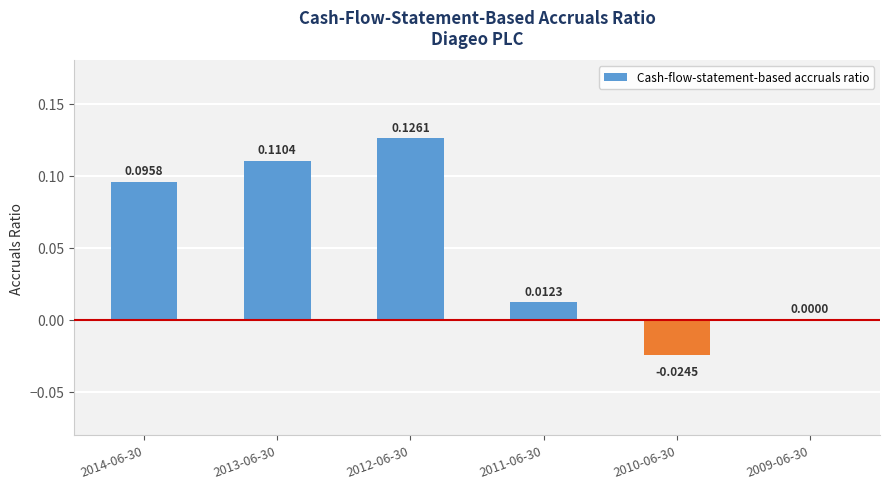

How many series are shown in this chart?

1